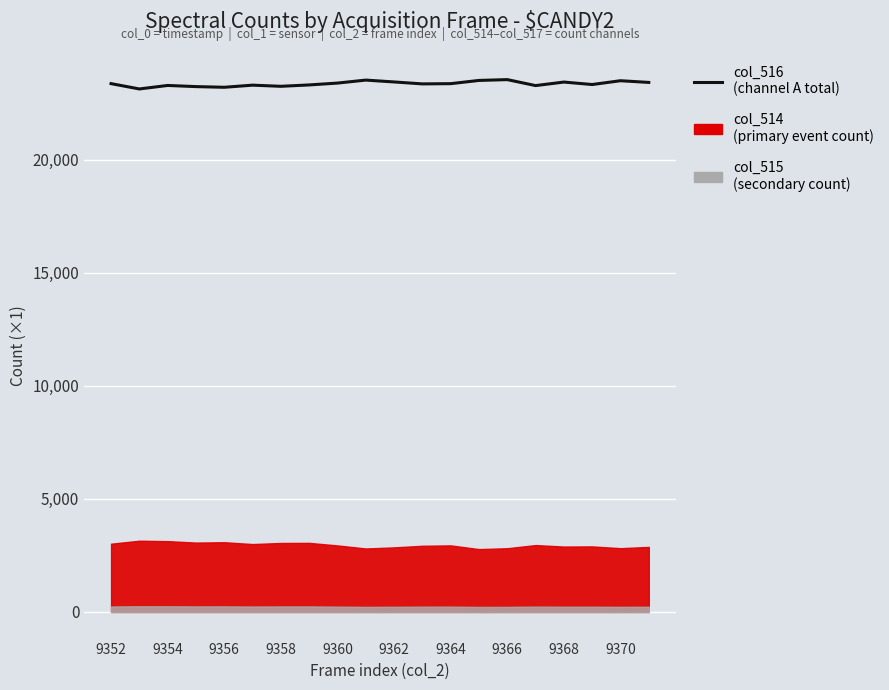

What position from the right is 13?

7